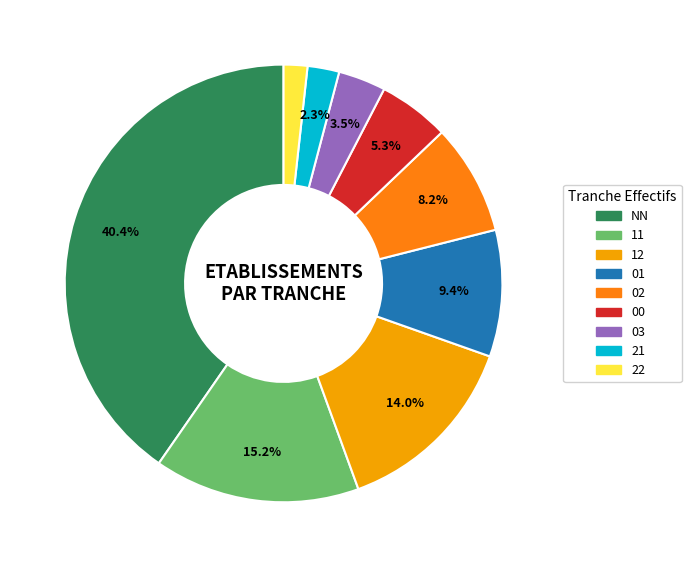

What is the ratio of the value at 00 to the value at 03?

1.5